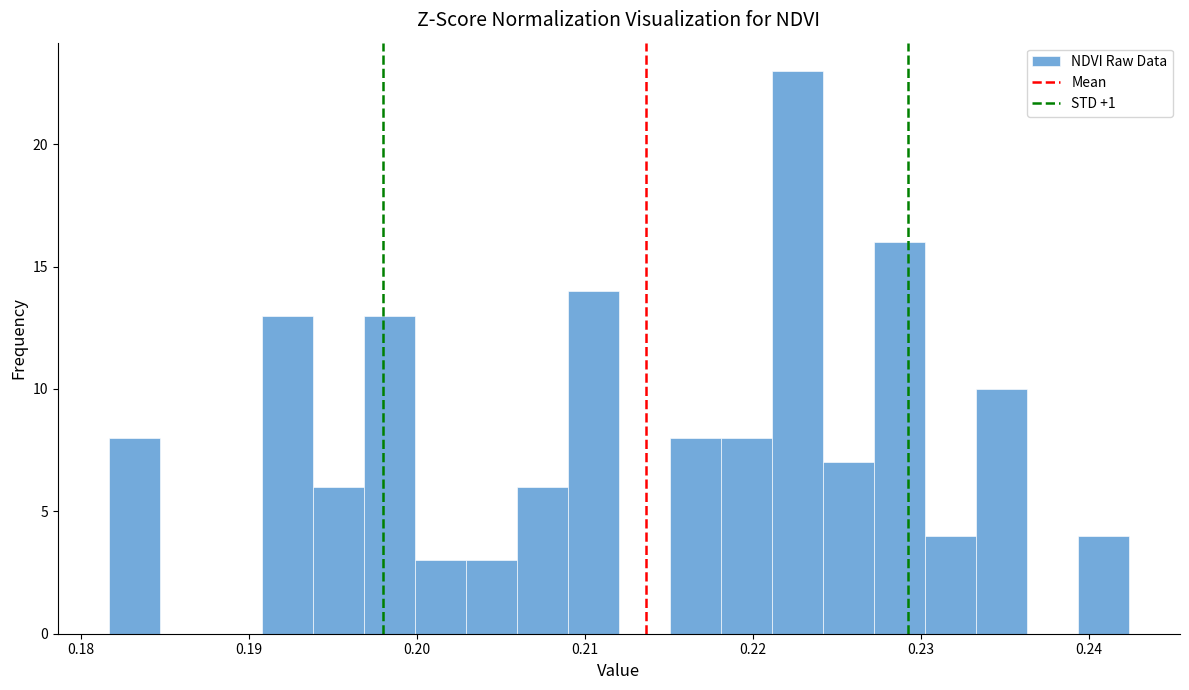

Around what value on the x-axis is the tallest bar? Give the approximate position of its centre, as read against the axis.

0.223